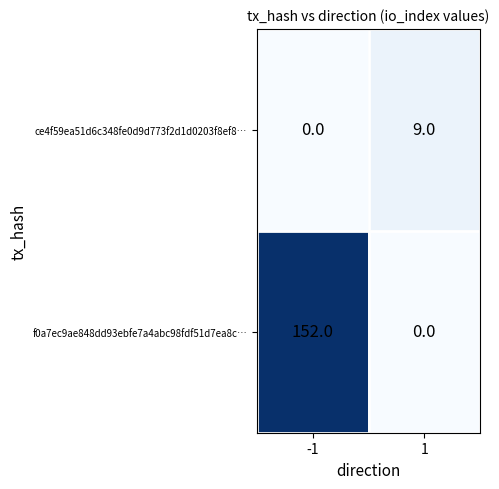

True or false: f0a7ec9ae848dd93ebfe7a4abc98fdf51d7ea8c… has a value of 152 at -1.

True